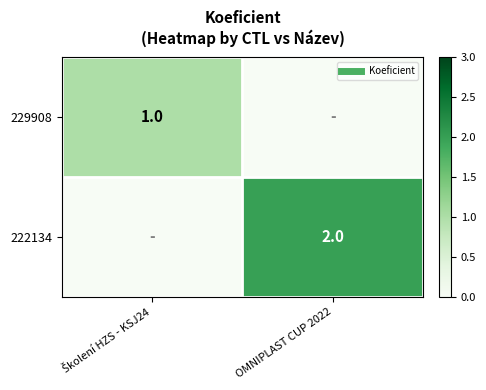

What is the sum of all 222134 values?

2